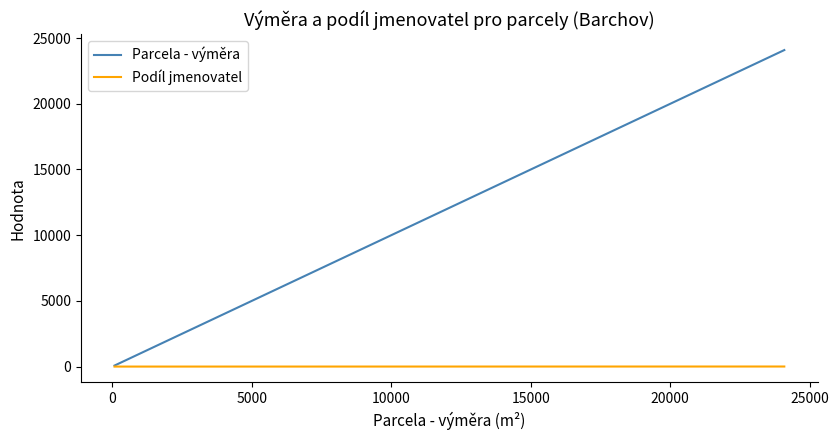

Which series has the largest range (max minus min)?

Parcela - výměra